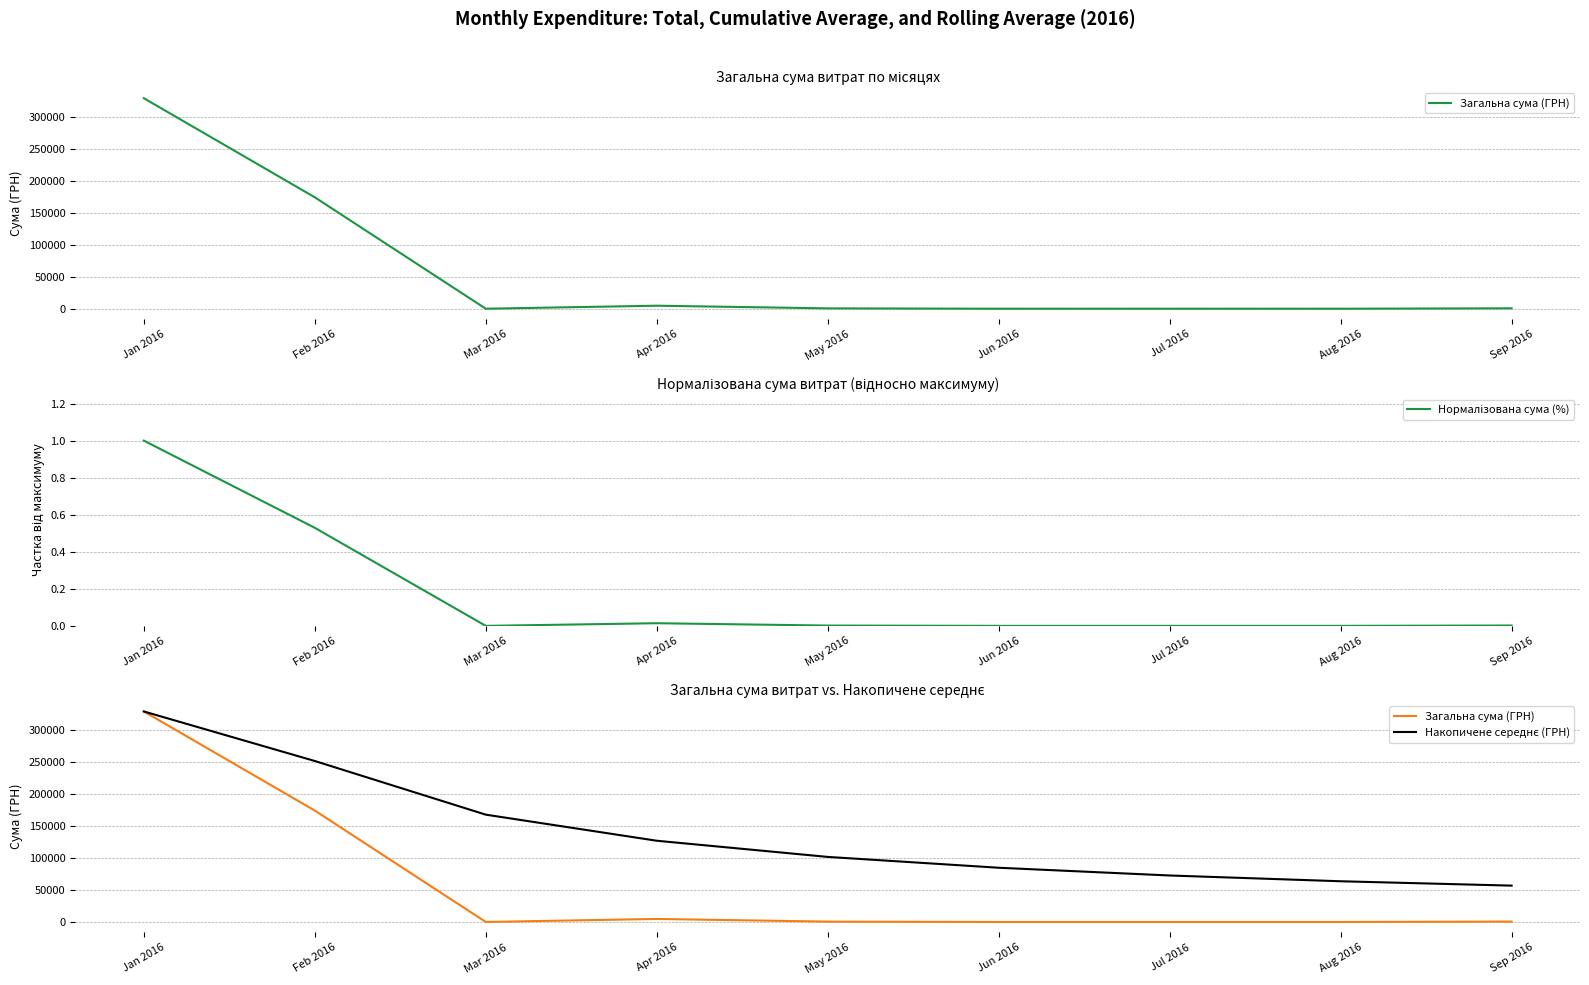

List the labels in order of Загальна сума (ГРН) value, largest first.

Jan 2016, Feb 2016, Apr 2016, Sep 2016, May 2016, Mar 2016, Jun 2016, Jul 2016, Aug 2016